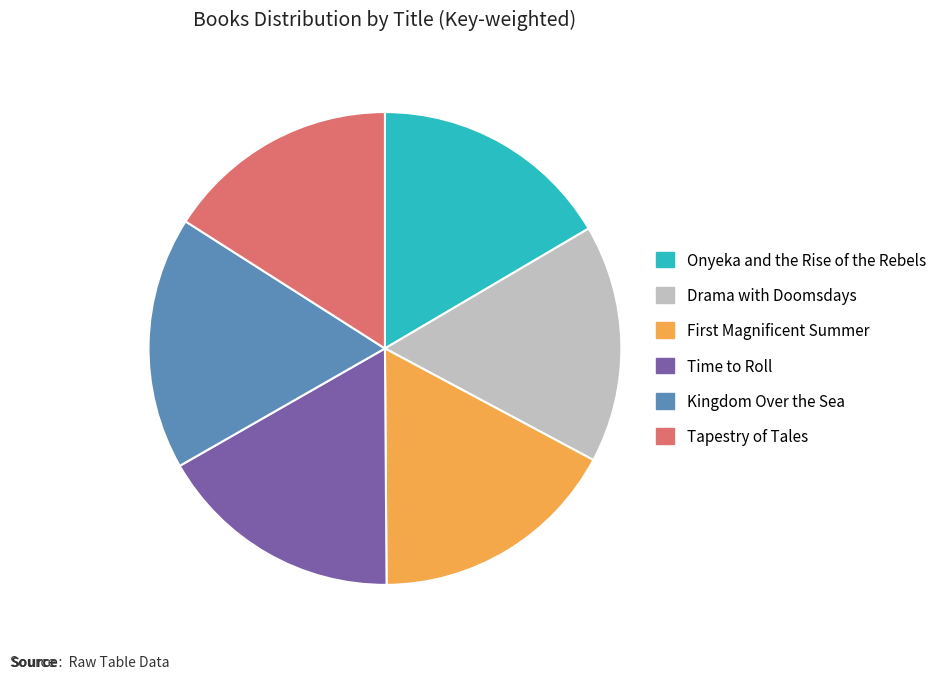

How many slices are in this pie chart?

6